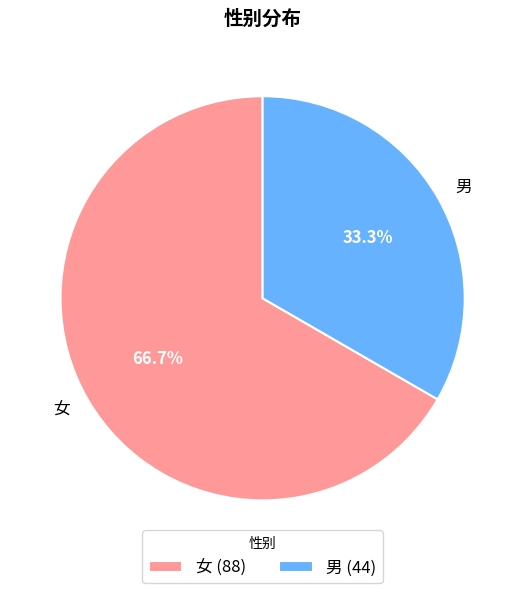

How many segments does this pie chart have?

2